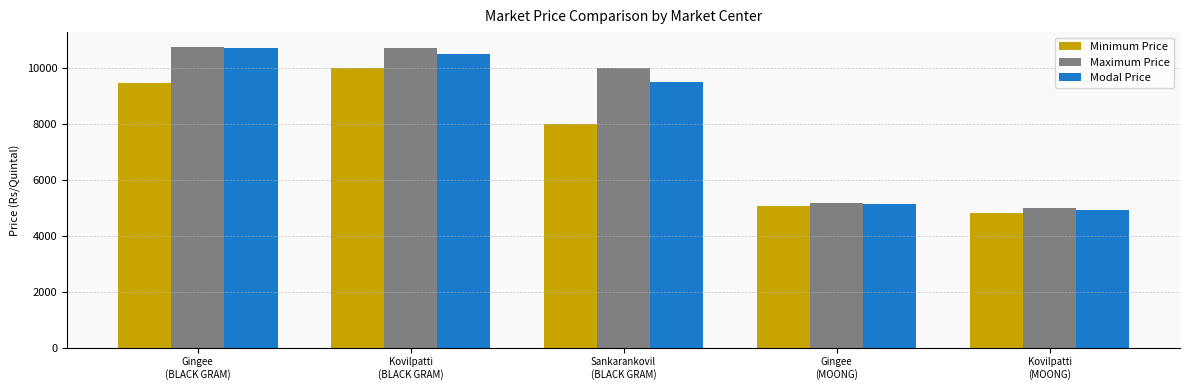

How many groups of bars are there?

5